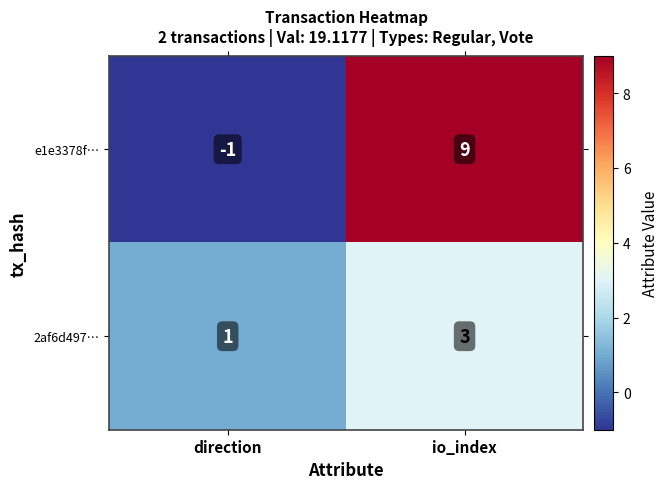

The value of e1e3378f… at io_index is 9. True or false?

True